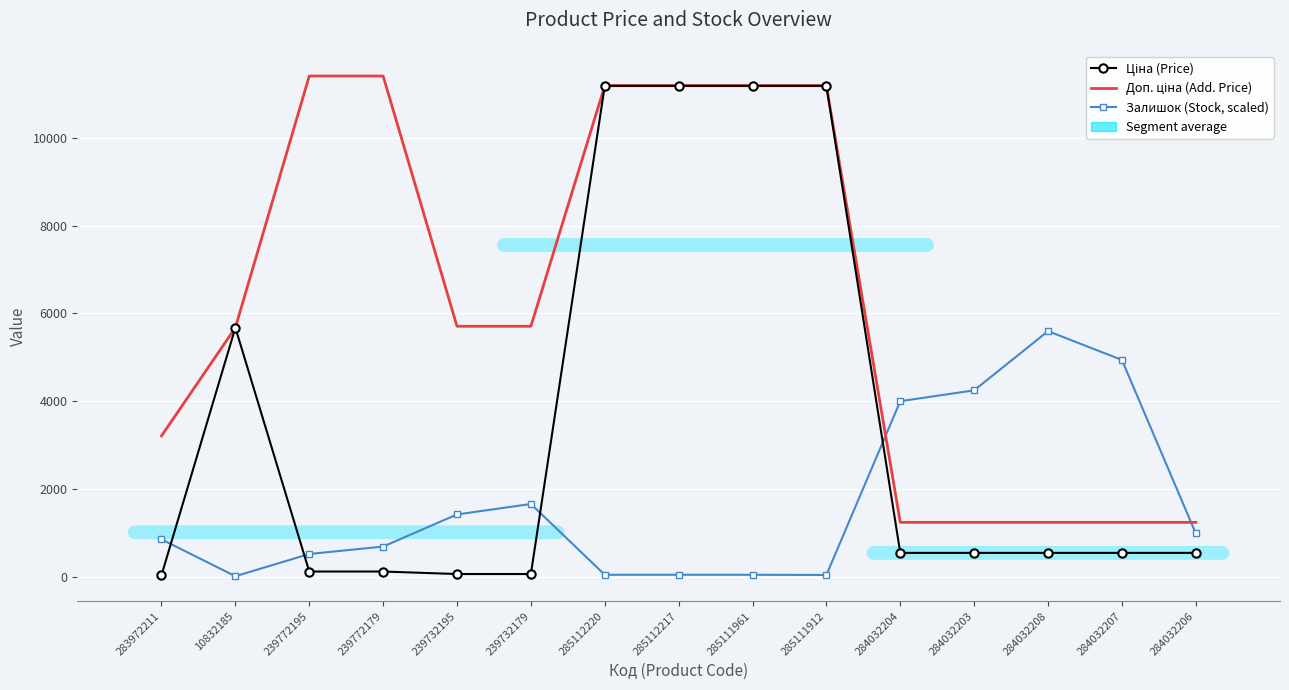

Rank the series at 285111961 from lowest to highest value.

Залишок (Stock, scaled), Ціна (Price), Доп. ціна (Add. Price)